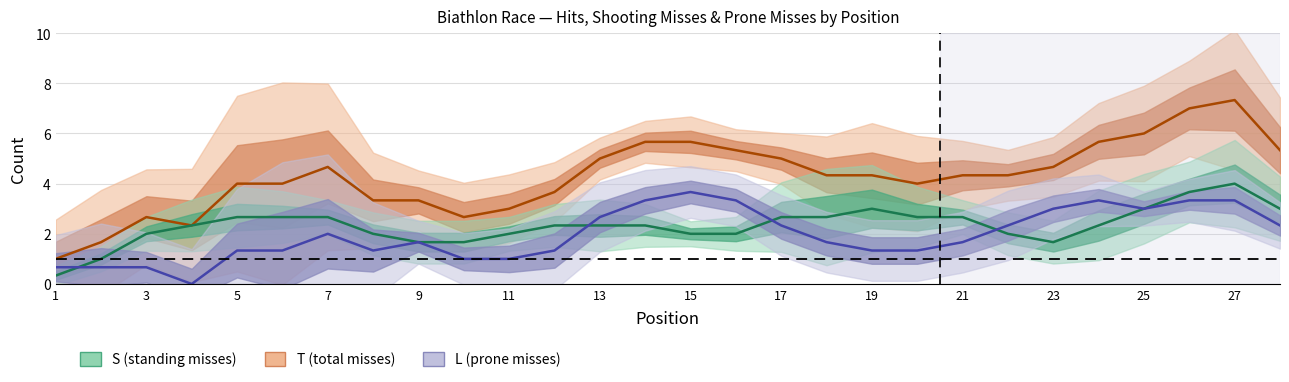

How many interior local peaks does the T series have?

6